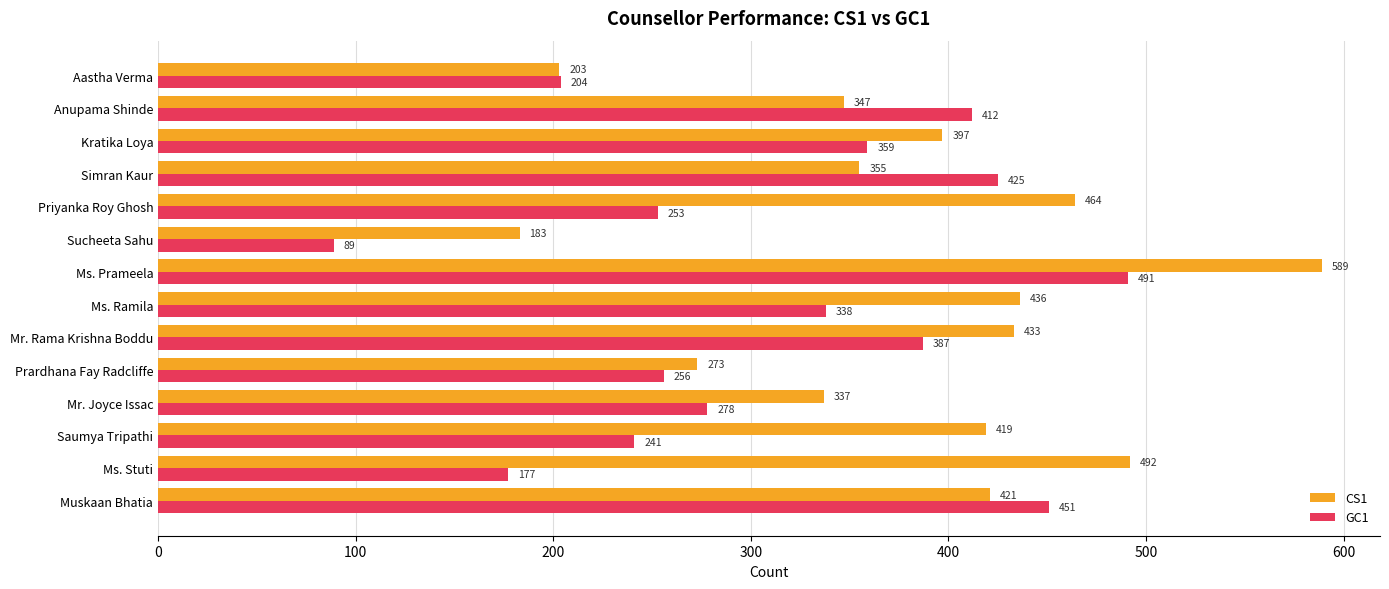

What is the maximum value for CS1?

589